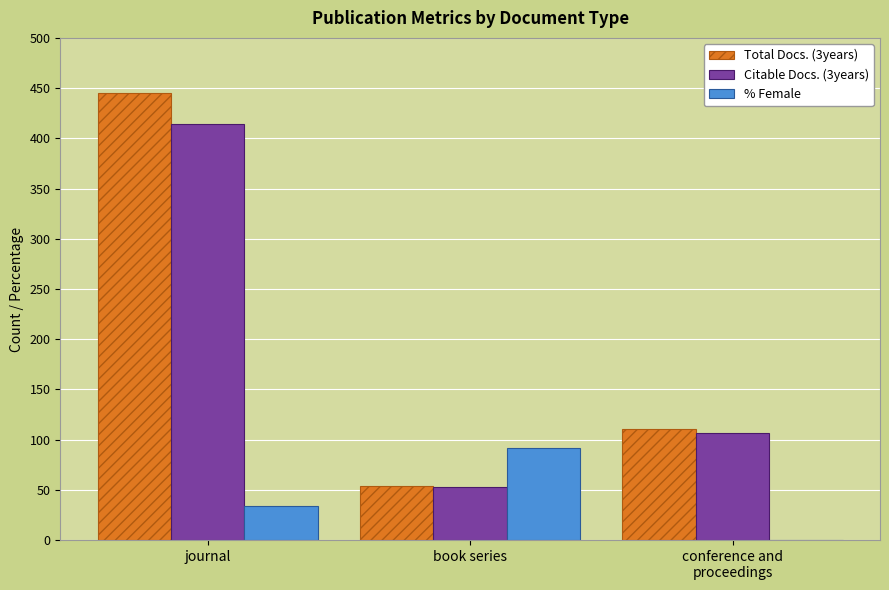

What are all the series names shown in the legend?

Total Docs. (3years), Citable Docs. (3years), % Female